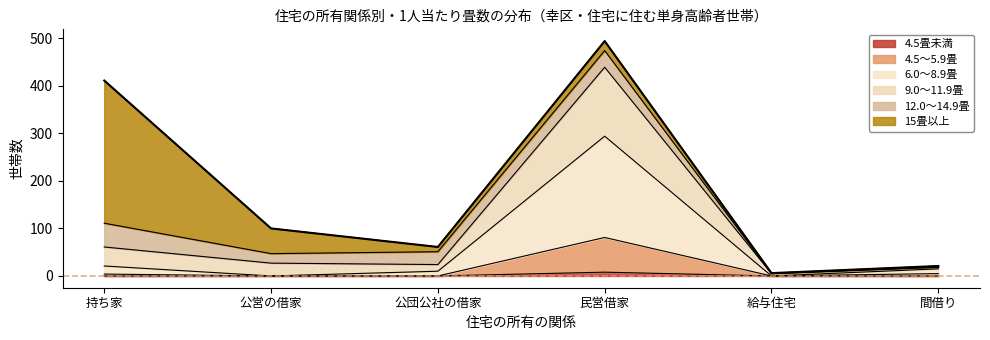

Is it true that 4.5畳未満 equals -6 at 持ち家?

False